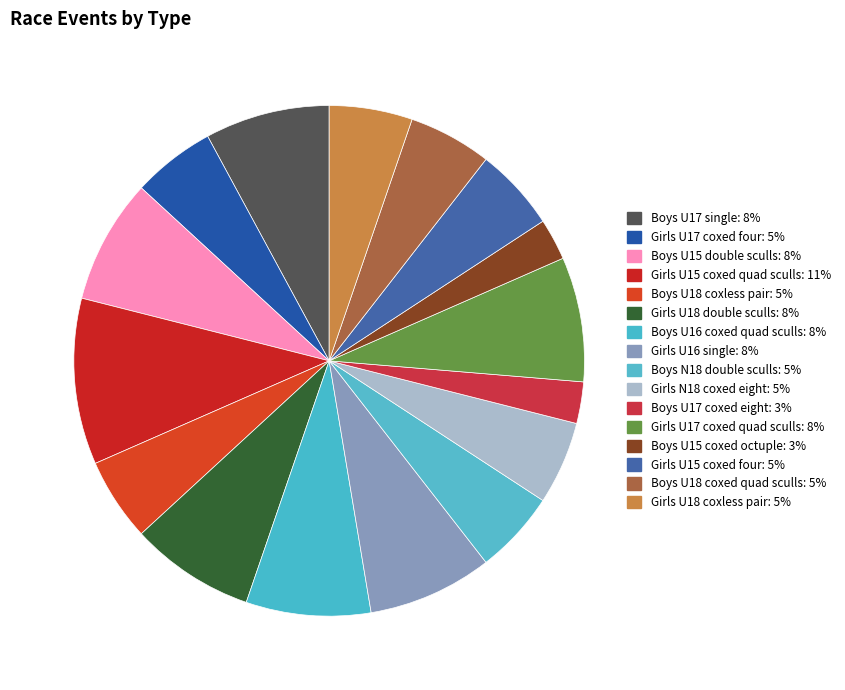

To the nearest percent, what is the average slice percentage?

6%